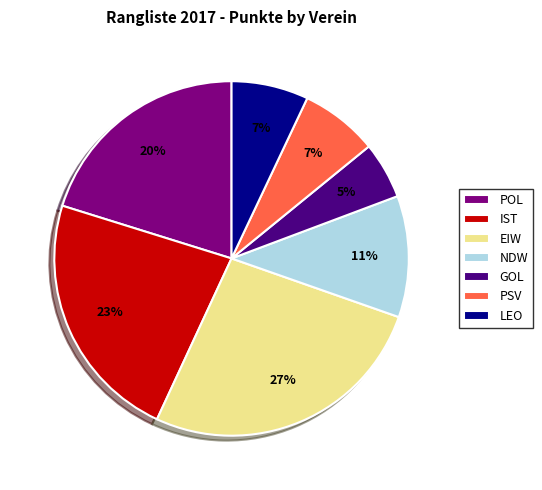

To the nearest percent, what is the average slice percentage?

14%